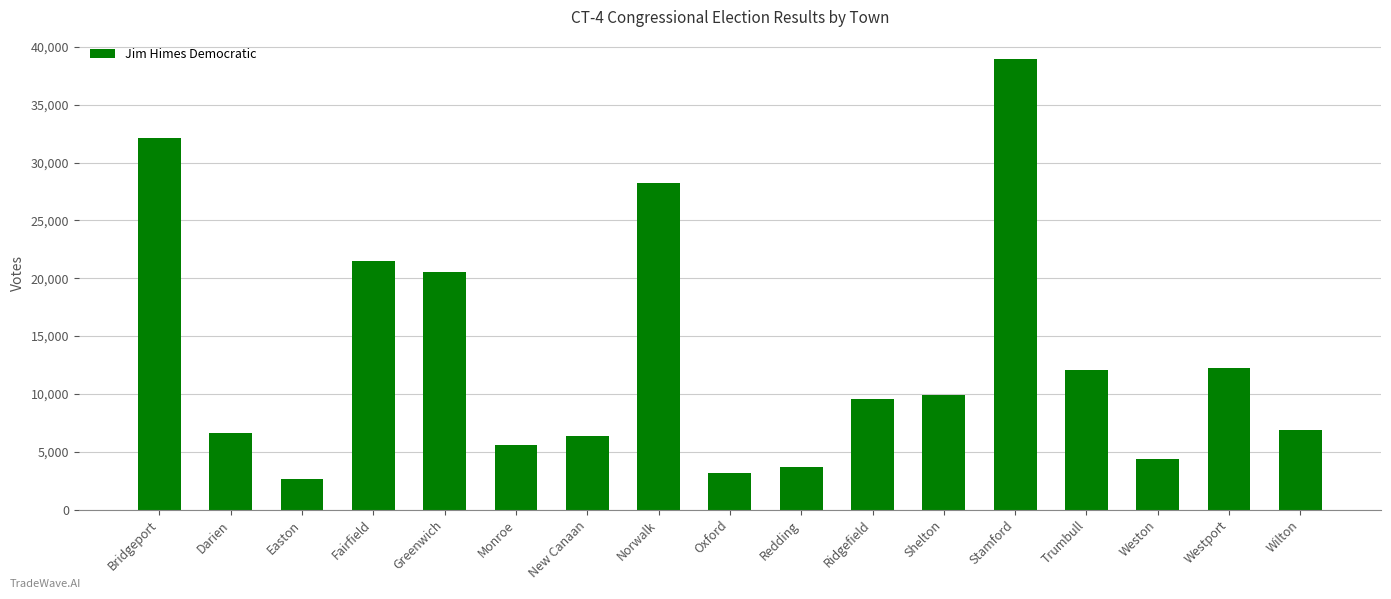

Read the value at Easton.

2644